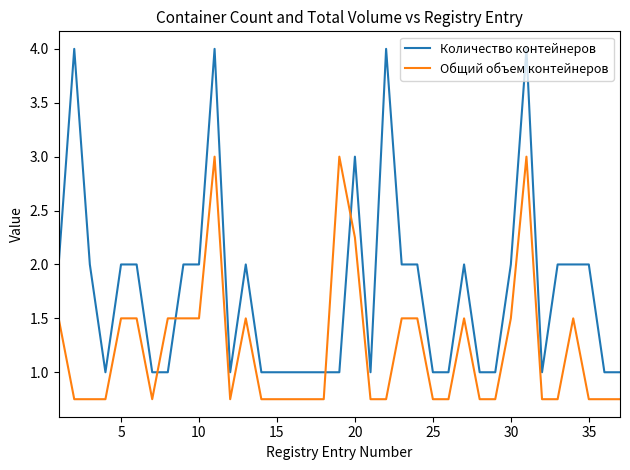

What is the difference between the maximum and minimum values in the Количество контейнеров series?

3.0